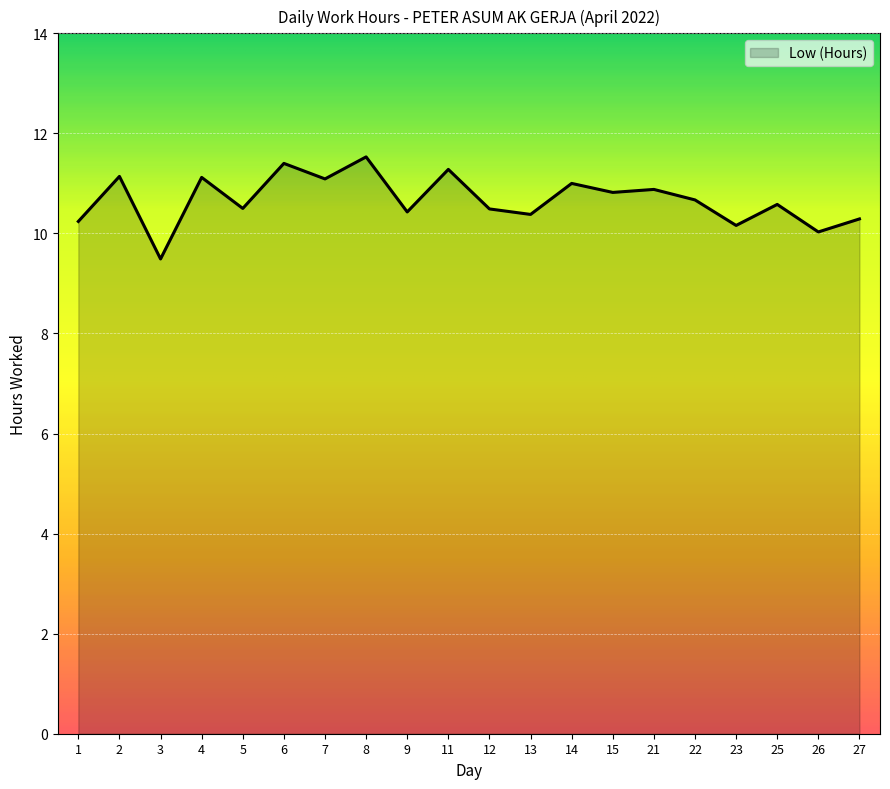

Approximately how many times larger is the value at 13 compared to 3?

1.1